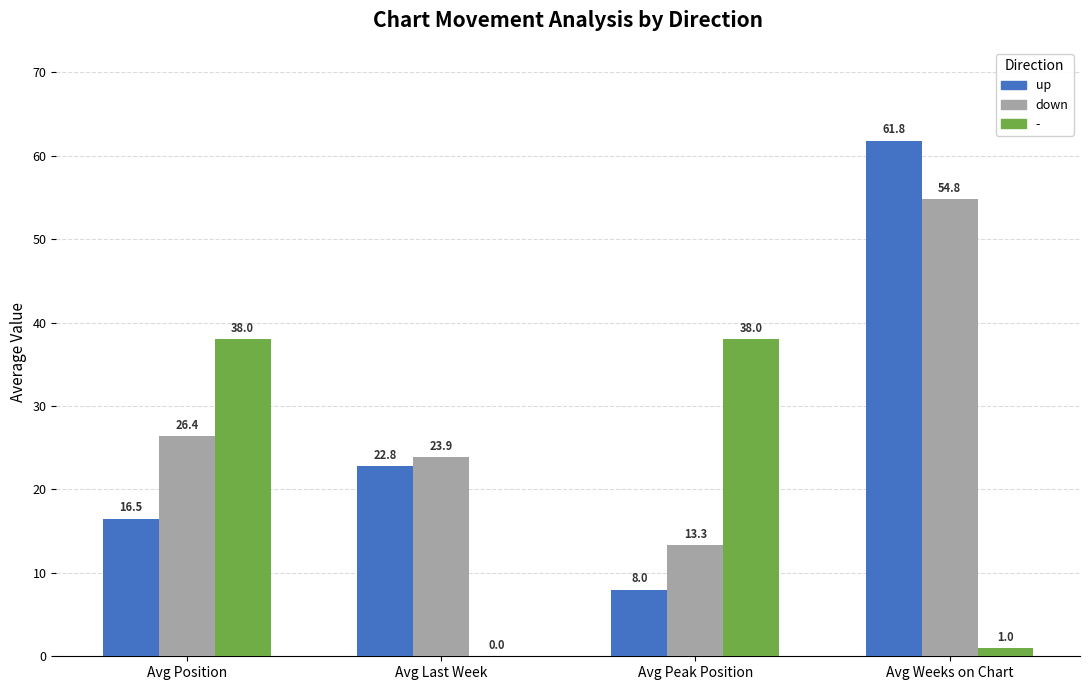

Reading left to right, extract all data points from this chart.

up: Avg Position=16.5	Avg Last Week=22.8	Avg Peak Position=8.0	Avg Weeks on Chart=61.8
down: Avg Position=26.4	Avg Last Week=23.9	Avg Peak Position=13.3	Avg Weeks on Chart=54.8
-: Avg Position=38.0	Avg Last Week=0.0	Avg Peak Position=38.0	Avg Weeks on Chart=1.0